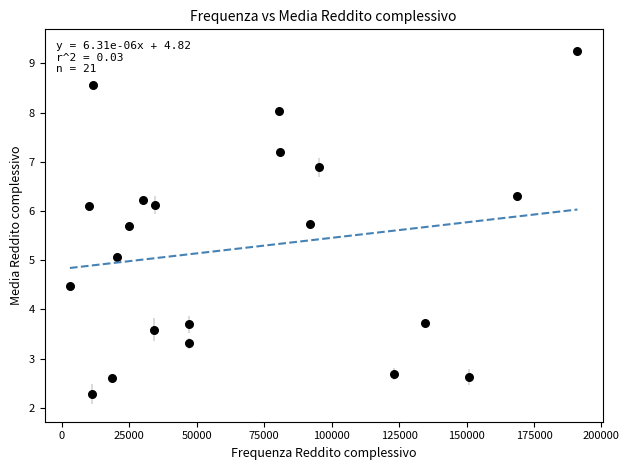

What is the range of Y values (max minus min)?

7.0